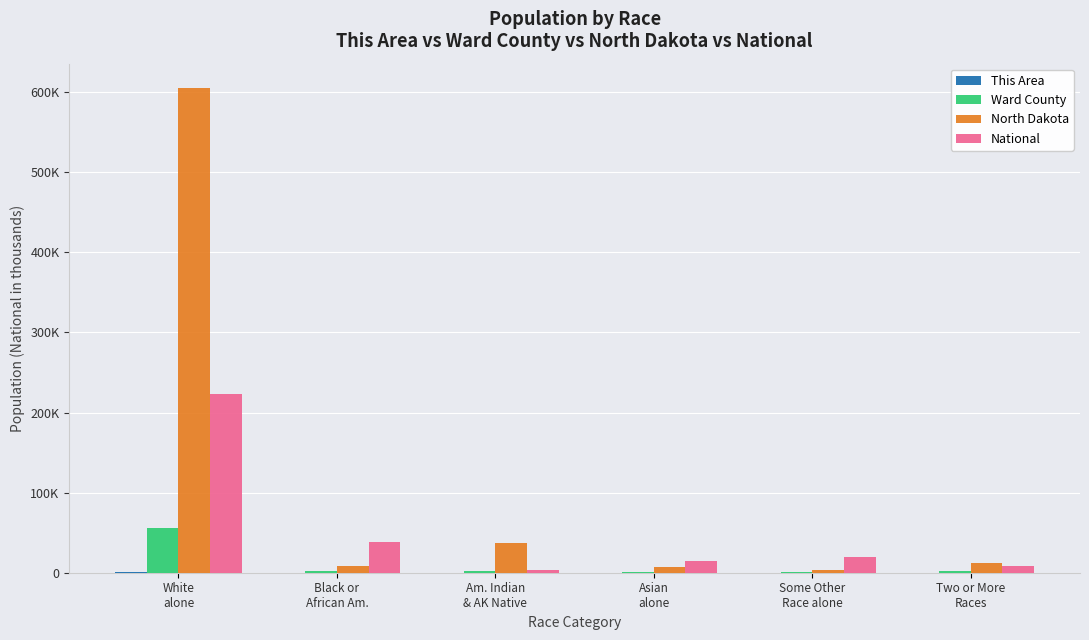

Does the chart contain stacked bars?

No